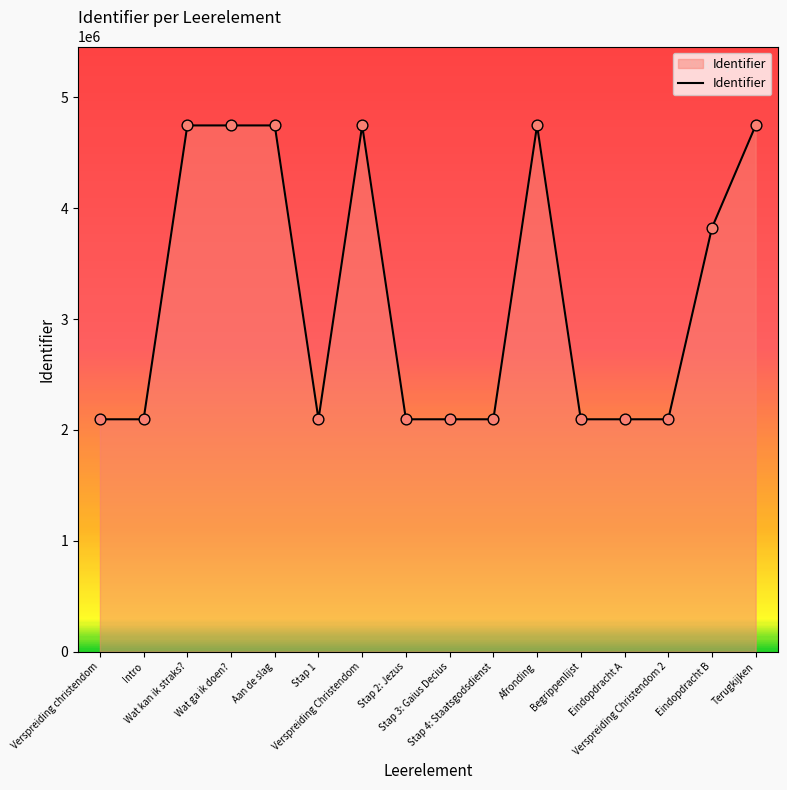

What is the ratio of the value at Verspreiding Christendom to the value at Eindopdracht A?

2.3